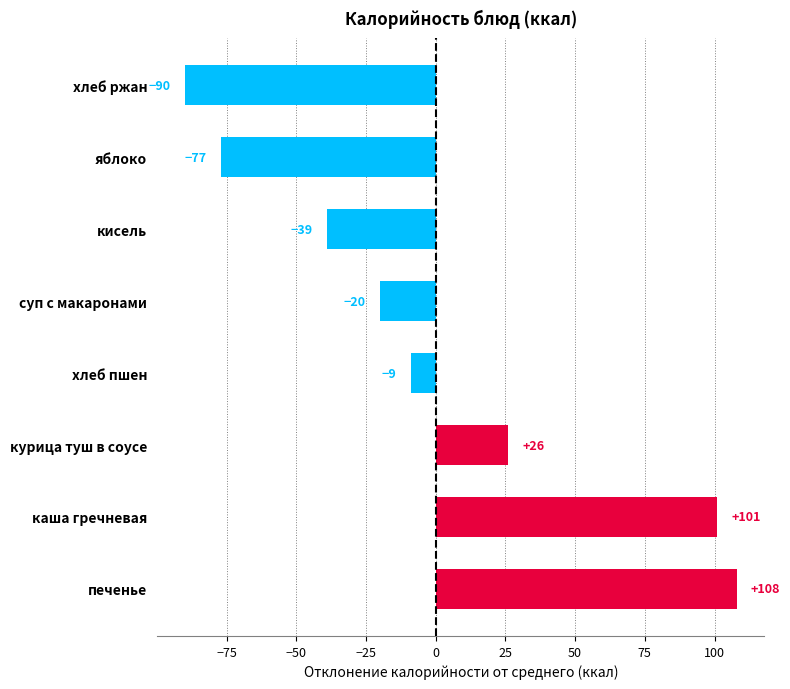

What is the change in value from печенье to курица туш в соусе?

-82